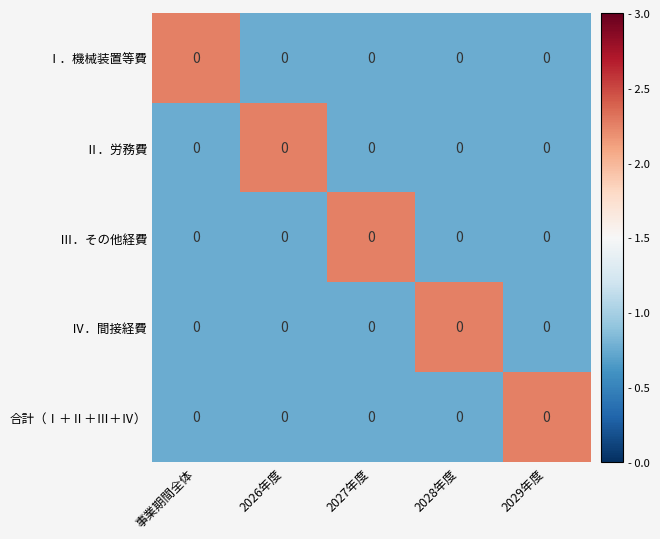

True or false: Ⅱ．労務費 has a value of 0 at 2027年度.

True